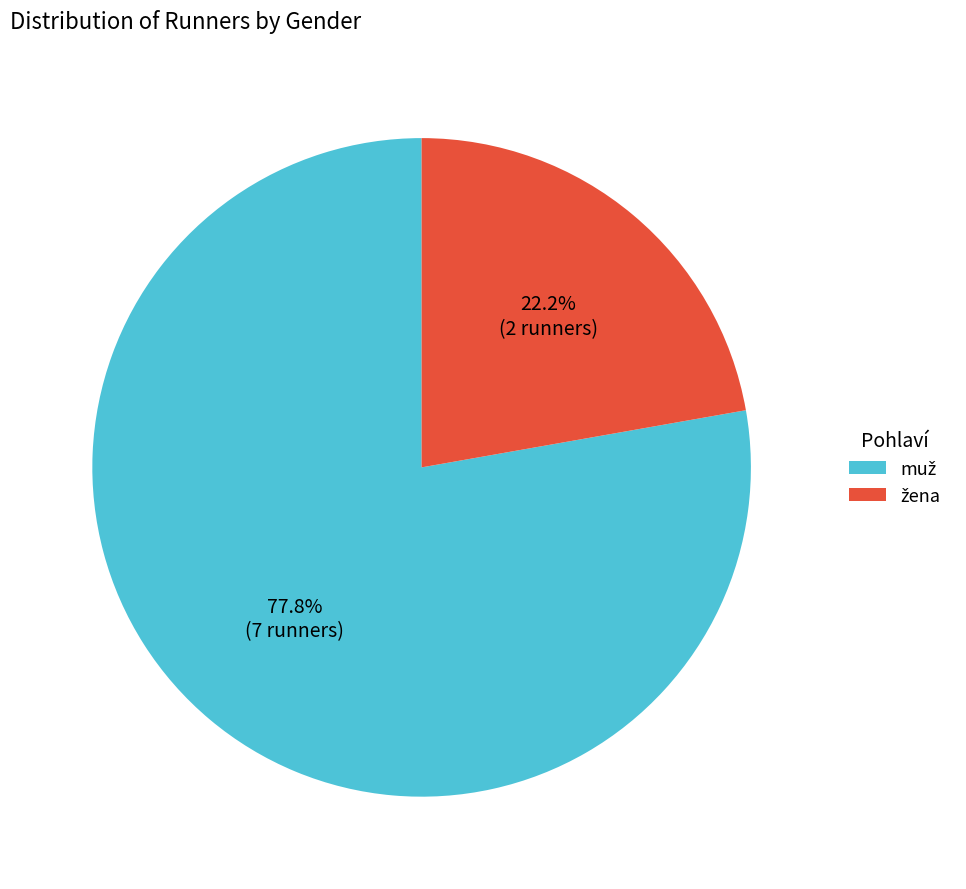

Is there a majority slice in this chart?

Yes